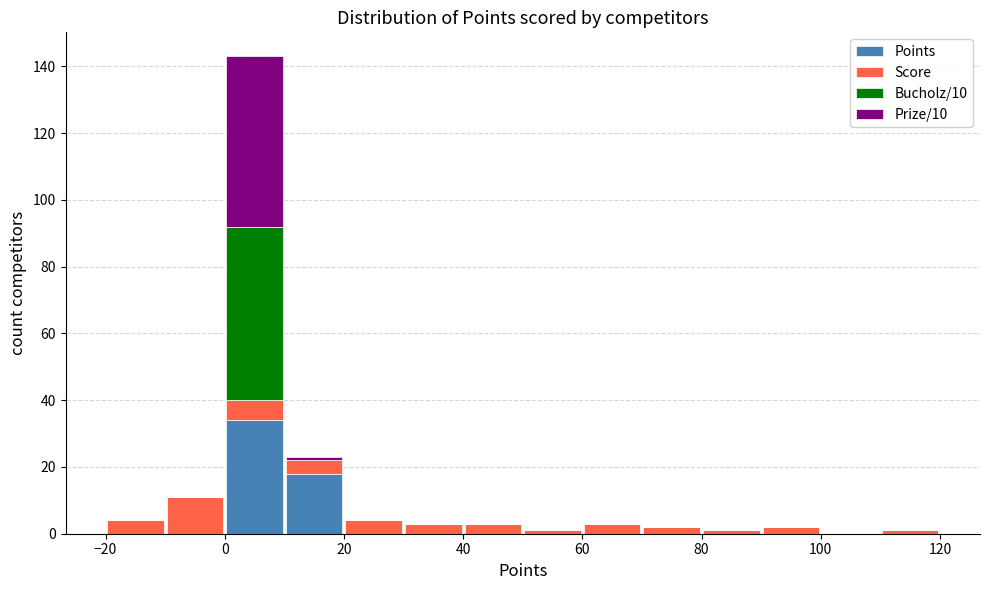

Which range on the x-axis has the tallest stacked bar (by total height)?

0 to 10